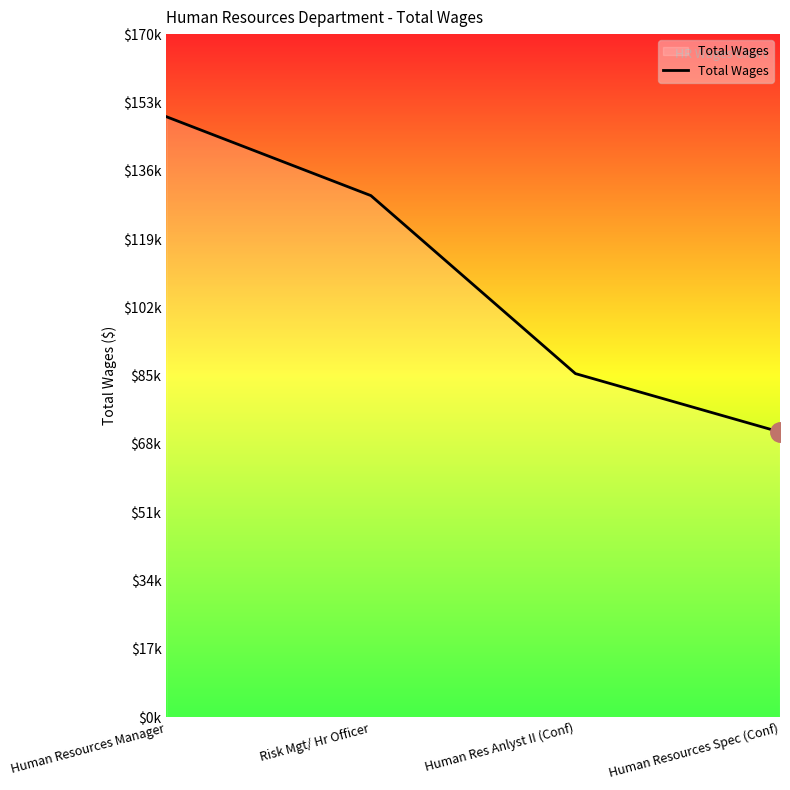

At which label is the value closest to 110200?

Risk Mgt/ Hr Officer